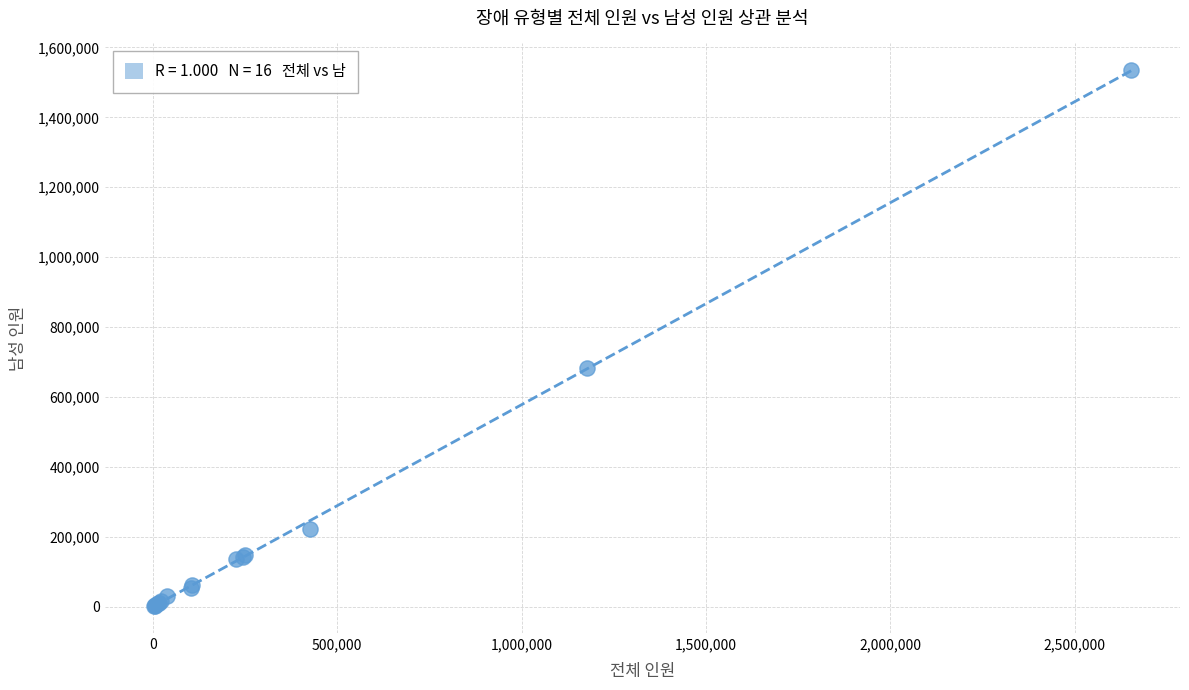

What Y value in the scatter plot is closest to 768125?

683183